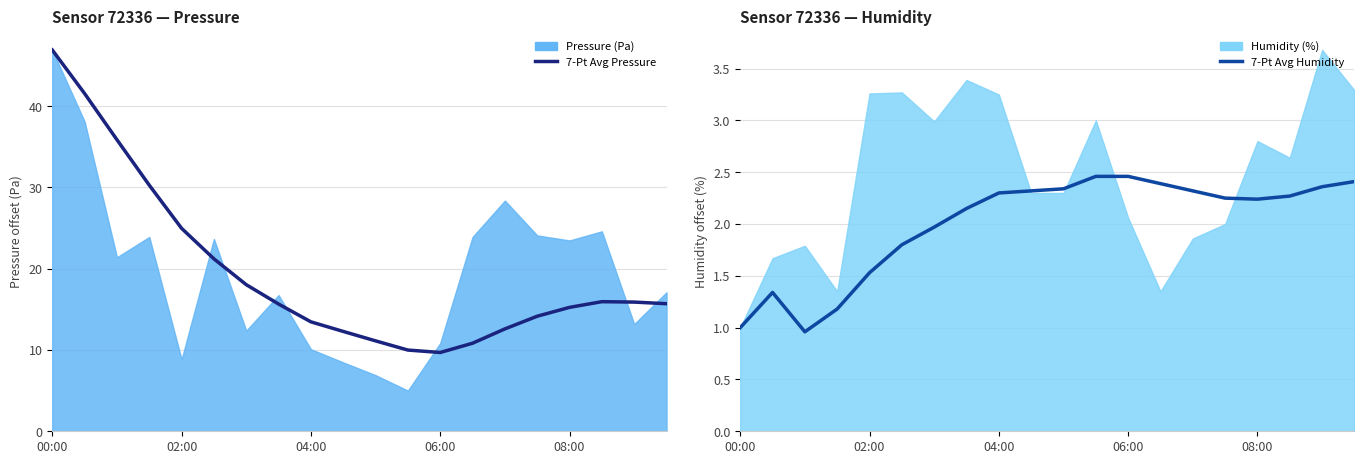

True or false: 7-Pt Avg Pressure and 7-Pt Avg Humidity intersect in this chart.

False